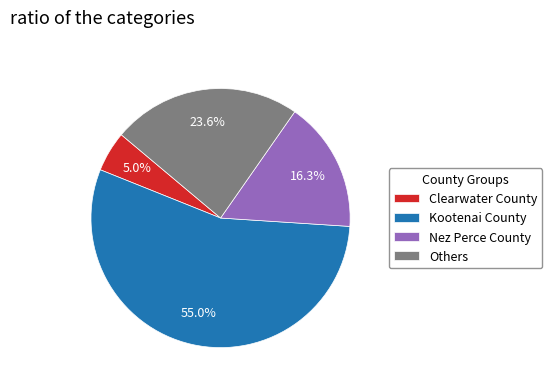

What is the smallest slice in the pie chart?

Clearwater County